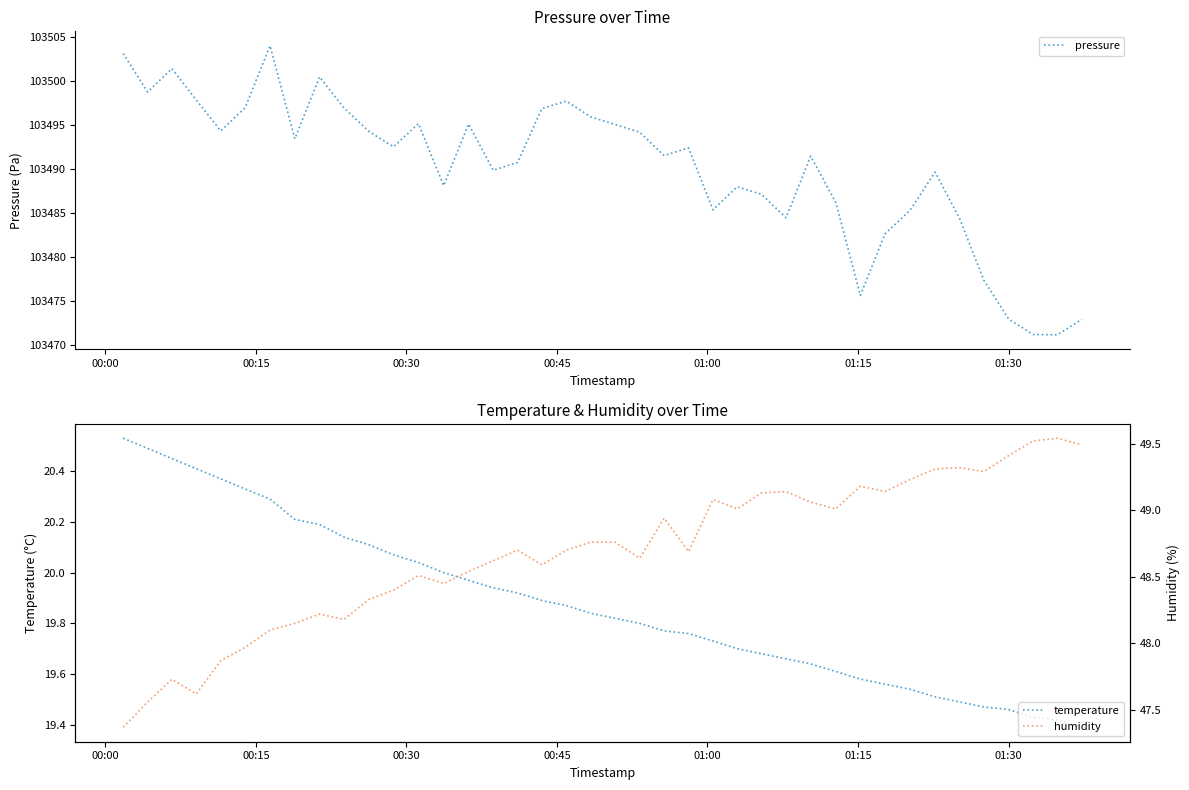

Is the value of temperature at 18 greater than the value of pressure at 16?

No